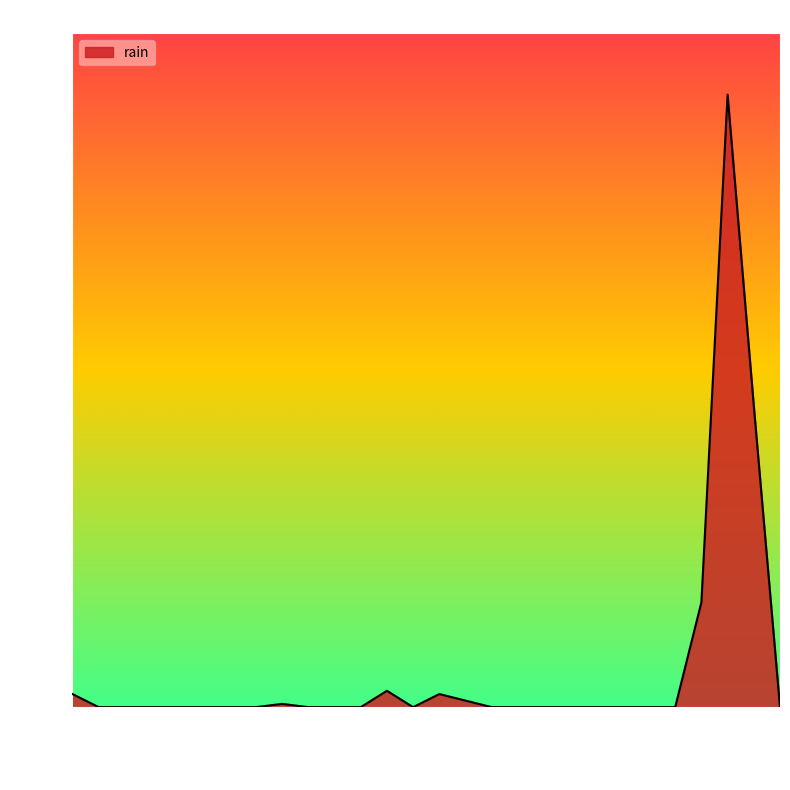

What is the difference between the maximum and minimum values?

37.4